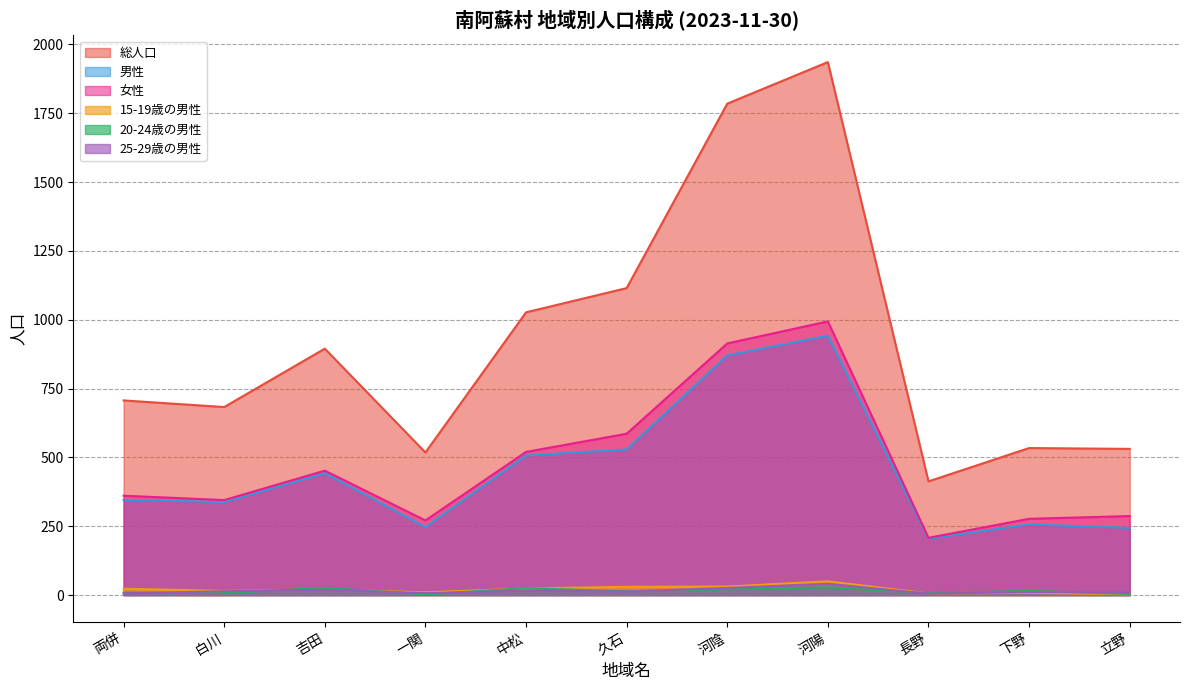

What is the label of the 1st point from the left?

両併